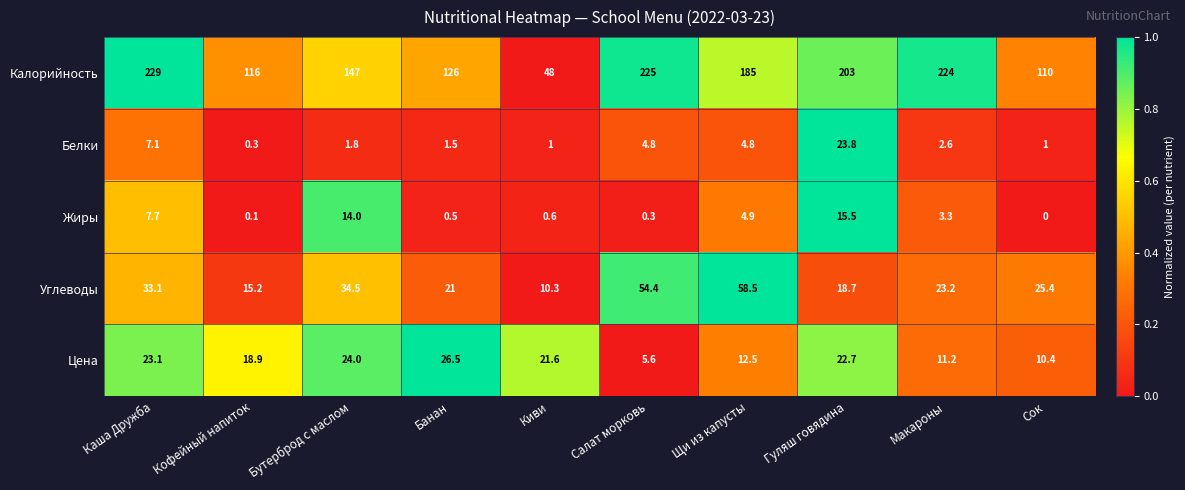

What is the difference between the highest and lowest values at Макароны?

221.4